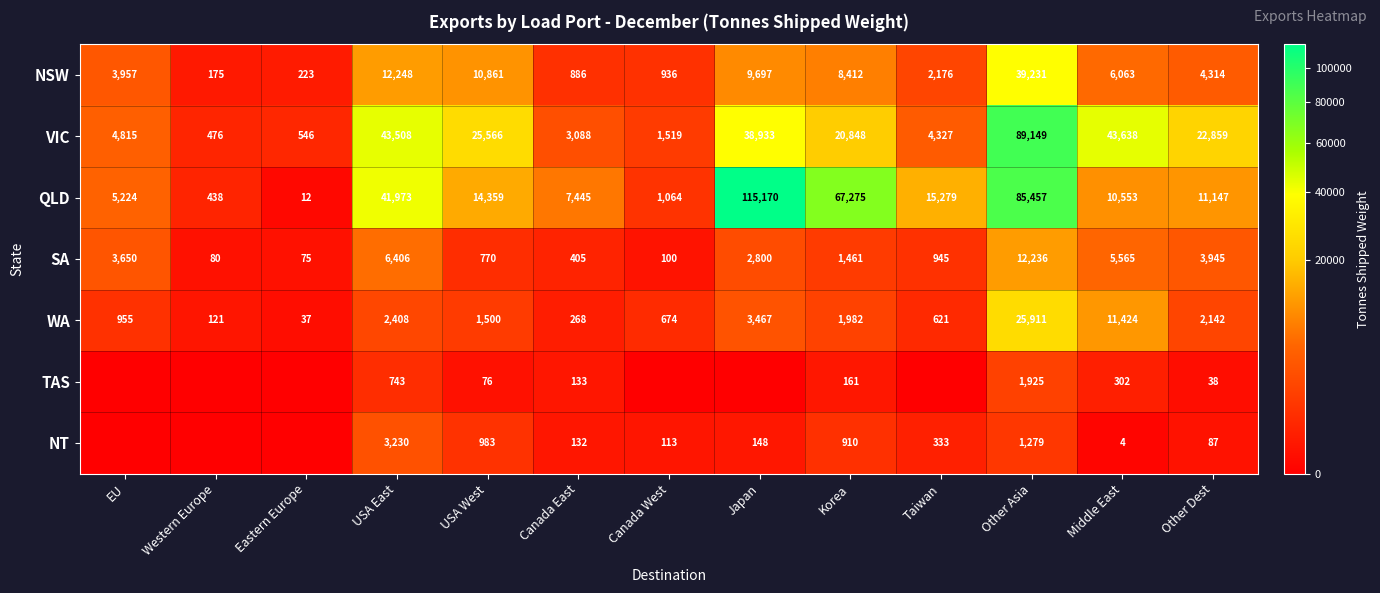

At how many categories does at least one series exceed 110046?

1